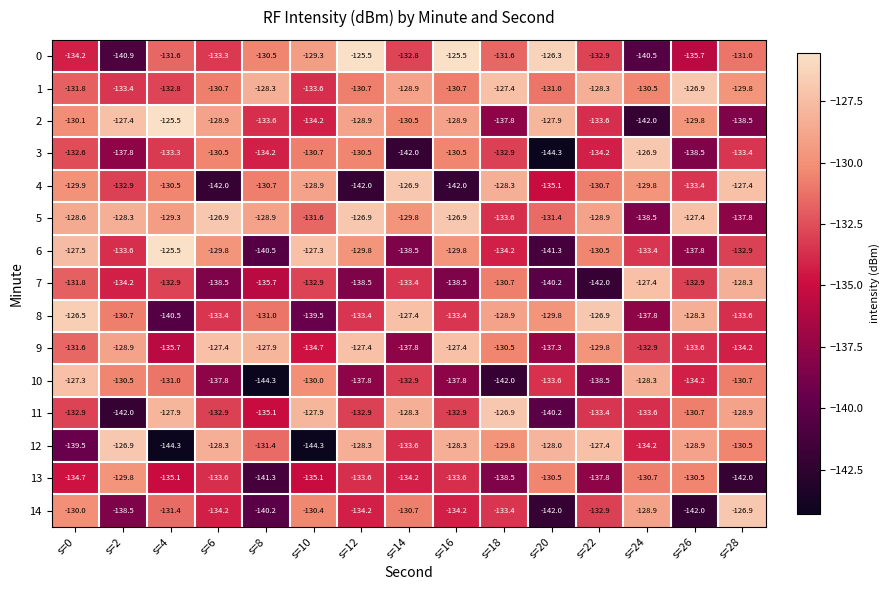

What is the difference between the 12 values at s=28 and s=18?

0.7